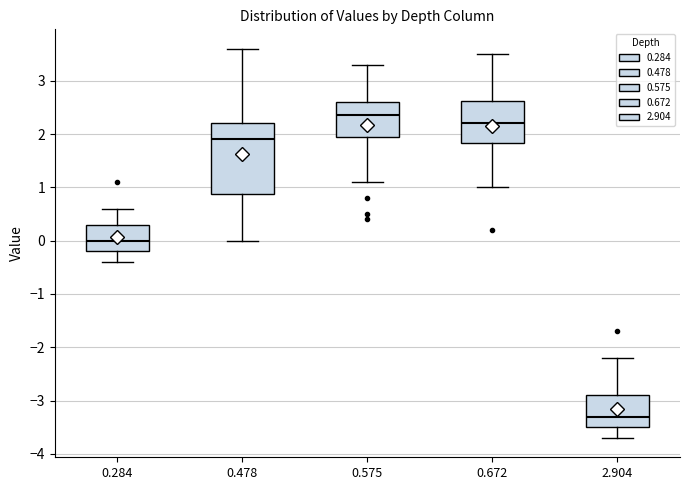

Reading left to right, read every box against the y-axis: the position of its median line, the range the box covers, and the ends of its whiskers. The values are not printed on the chart, so give them approximately, as read against the axis.

0.284: median 0.0, box -0.2 to 0.3, whiskers -0.4 to 0.6
0.478: median 1.9, box 0.9 to 2.2, whiskers 0.0 to 3.6
0.575: median 2.4, box 2.0 to 2.6, whiskers 1.1 to 3.3
0.672: median 2.2, box 1.8 to 2.6, whiskers 1.0 to 3.5
2.904: median -3.3, box -3.5 to -2.9, whiskers -3.7 to -2.2